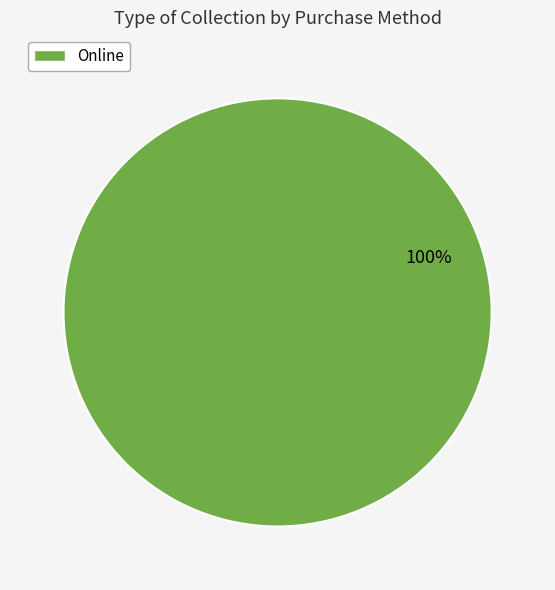

Is there a majority slice in this chart?

Yes